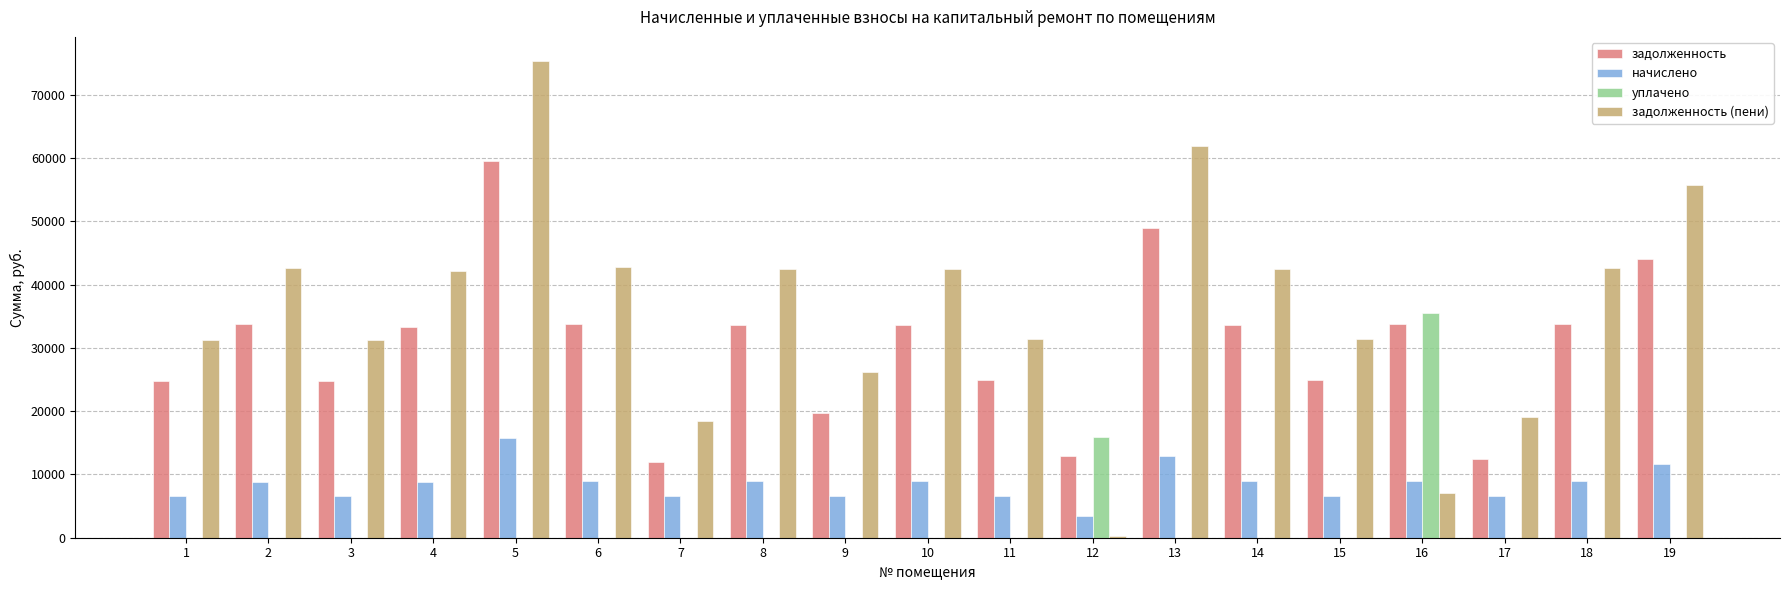

What is the total value across all series at 4?

84393.4